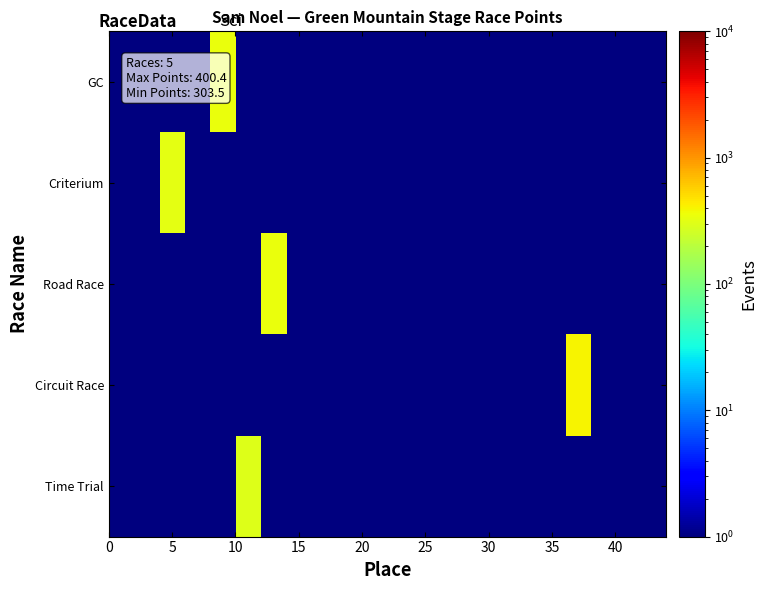

At how many categories does at least one series exceed 305?

4